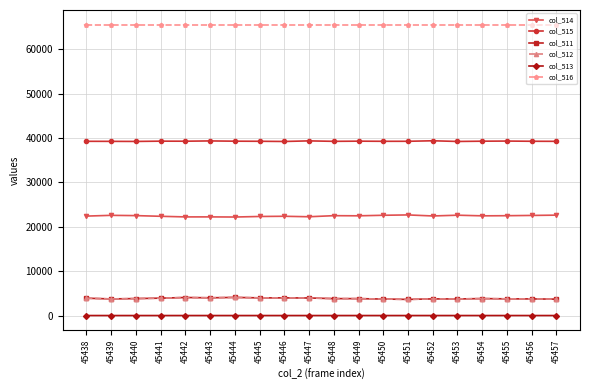

Is it true that col_511 equals 3951 at 45447?

True